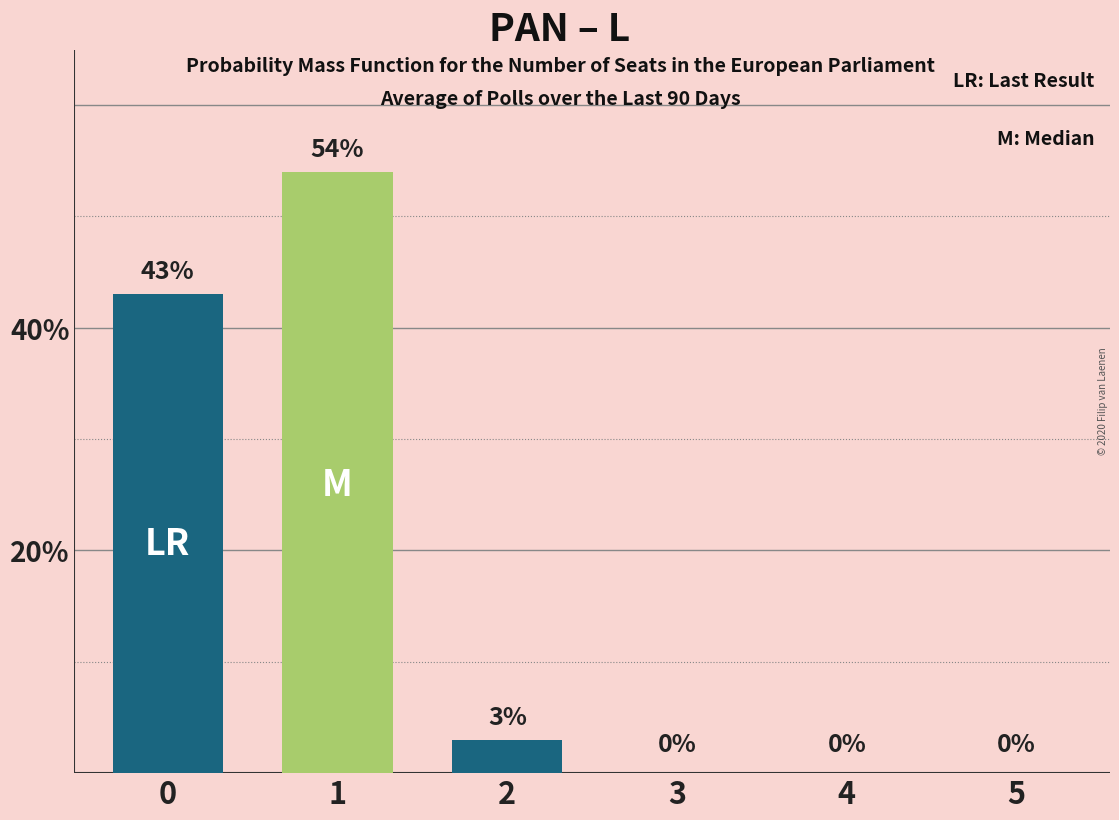

What are all the series names shown in the legend?

LR, M